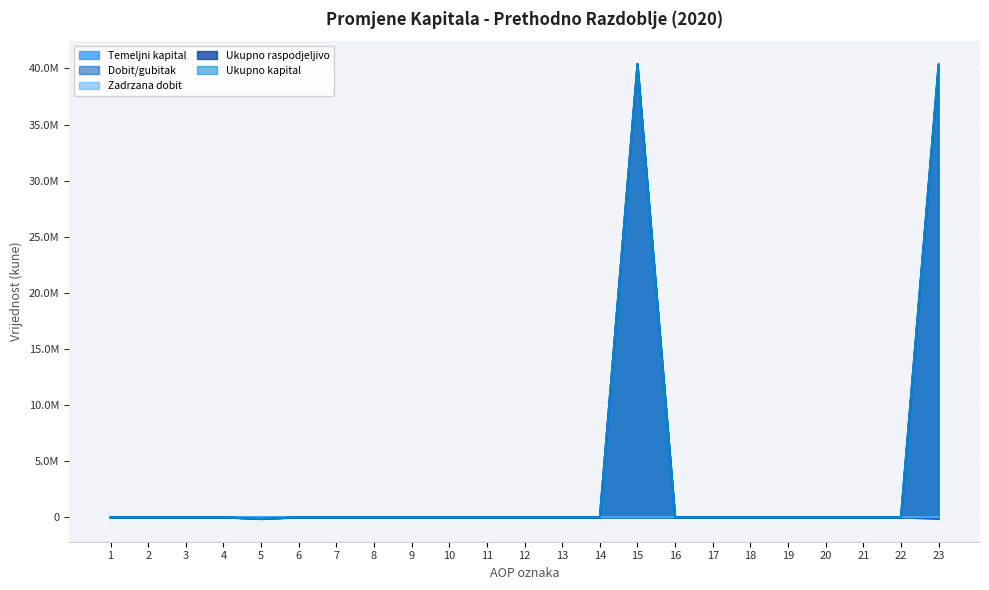

List the labels in order of Ukupno raspodjeljivo value, largest first.

15, 23, 1, 2, 3, 4, 6, 7, 8, 9, 10, 11, 12, 13, 14, 16, 17, 18, 19, 20, 21, 22, 5